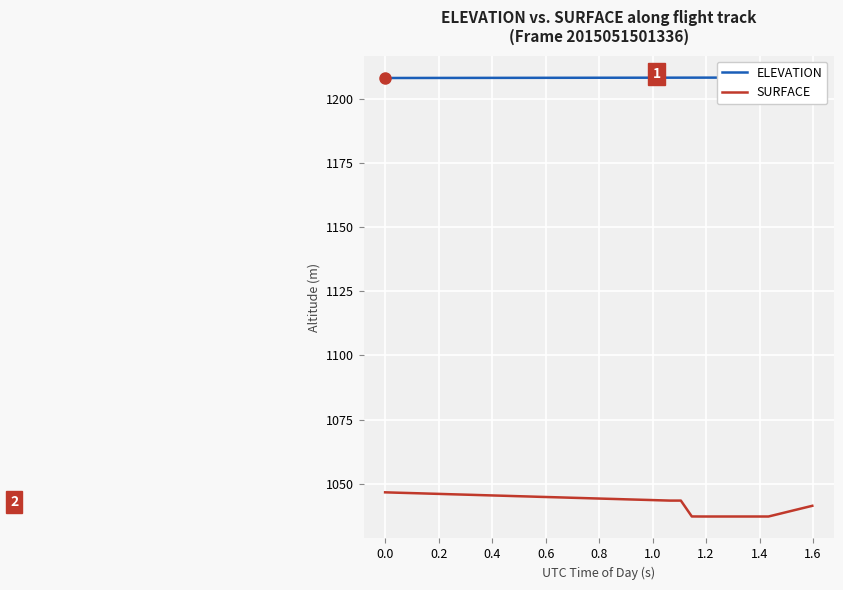

What is the difference between the second highest and minimum values in the ELEVATION series?

0.2